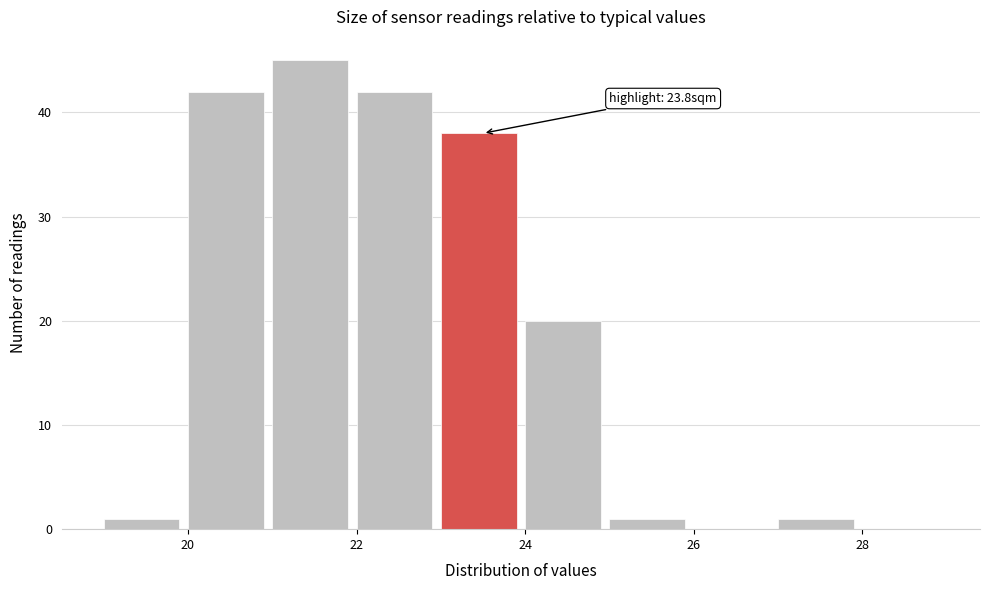

Over which range of the x-axis is the bar tallest?

21 to 22